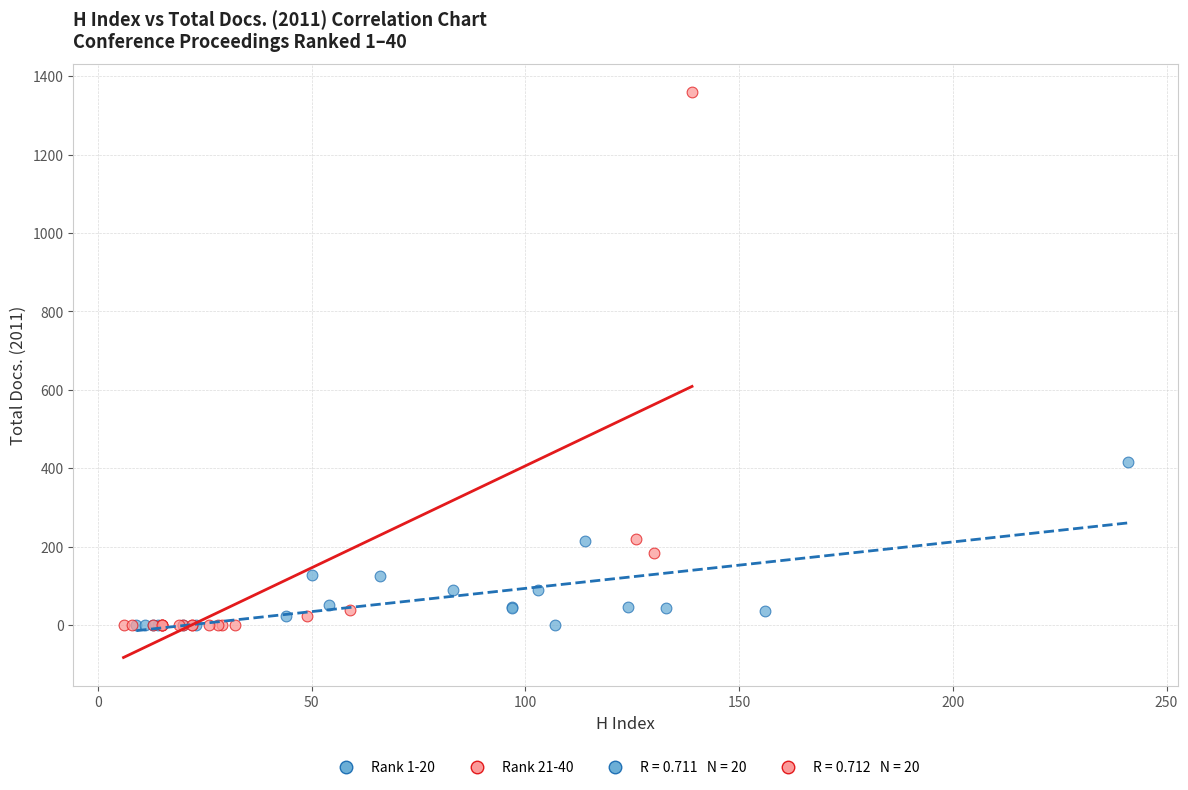

Which series reaches the maximum Y coordinate?

Rank 21-40